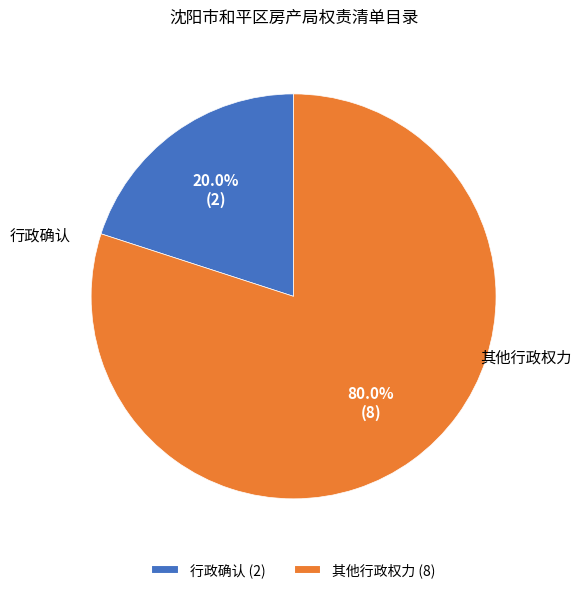

Which slice is the largest?

其他行政权力